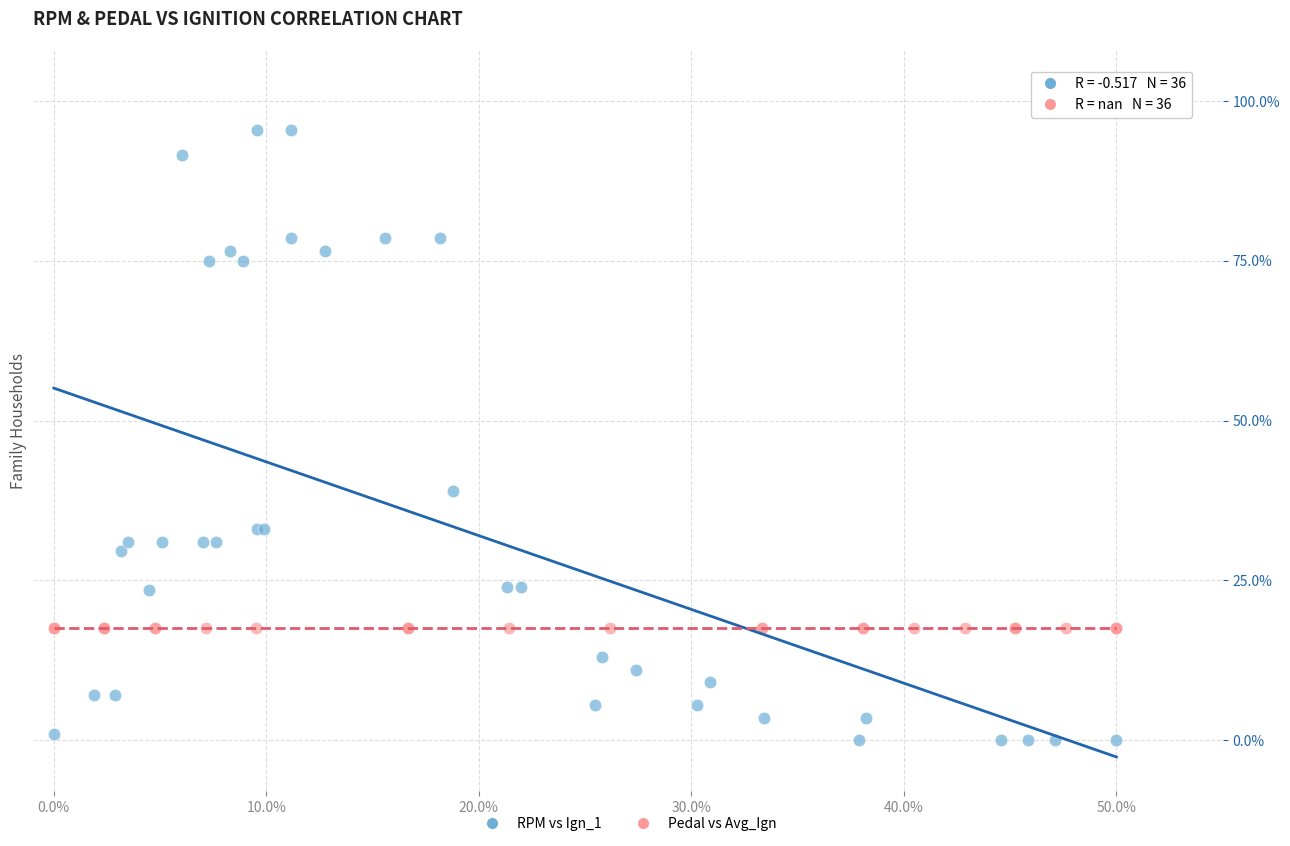

Which series contains the highest Y value?

RPM vs Ign_1